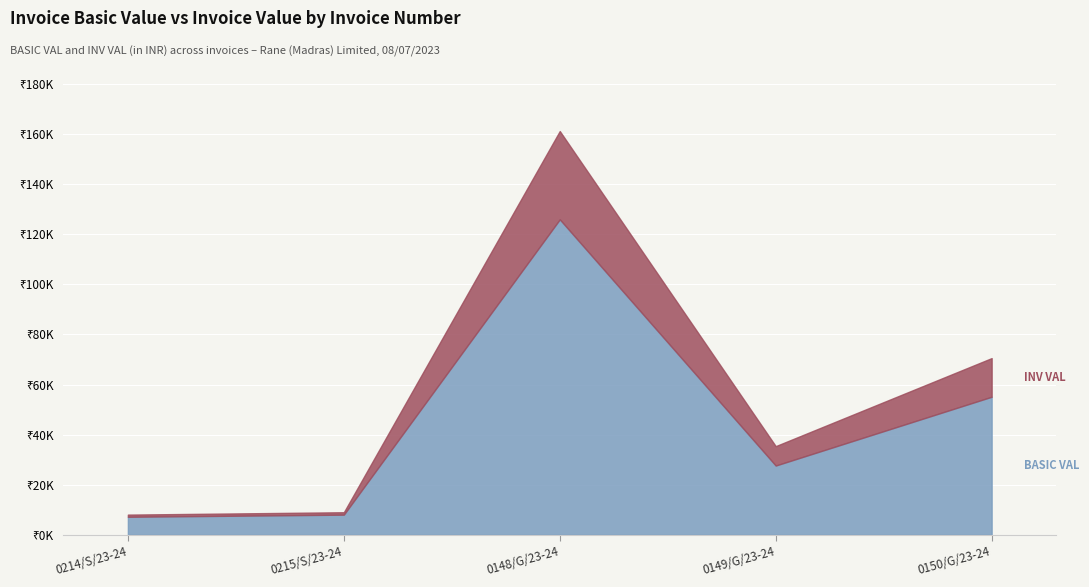

Between 0215/S/23-24 and 0150/G/23-24, which series saw the biggest shift?

INV VAL